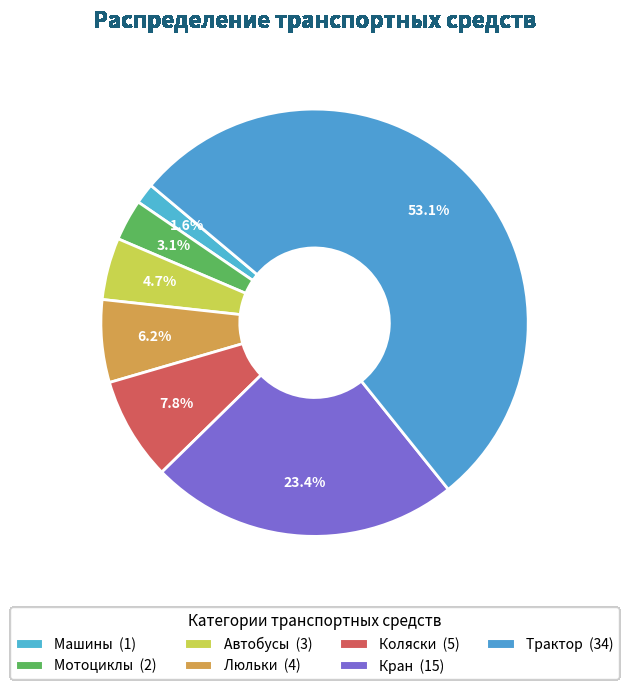

Rank the categories by value from lowest to highest.

Машины, Мотоциклы, Автобусы, Люльки, Коляски, Кран, Трактор